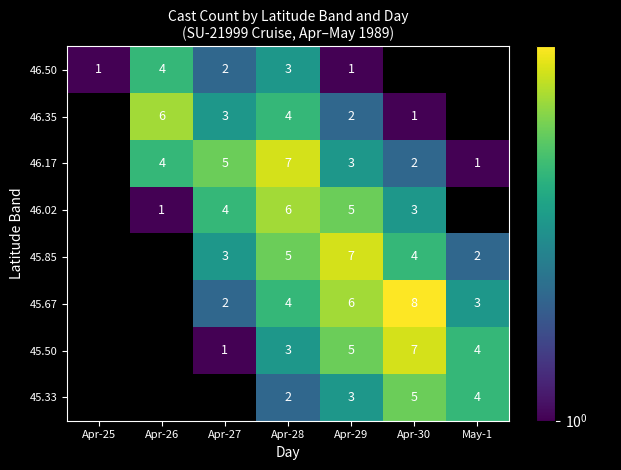

What is the total value across all series at Apr-28?

34